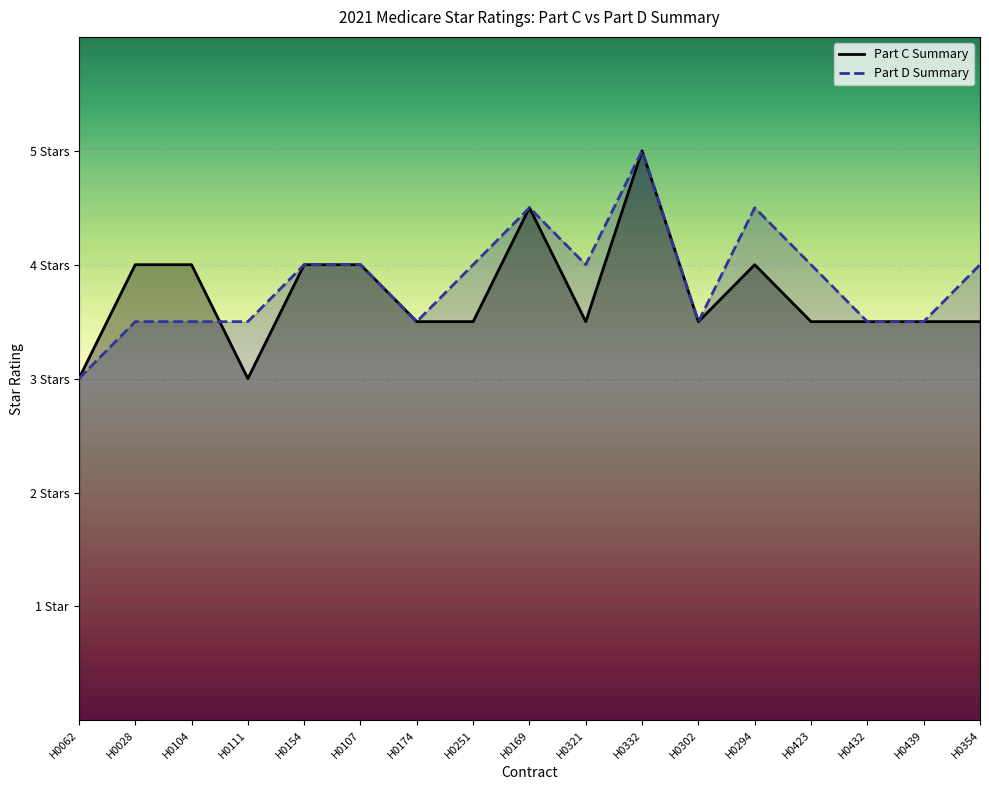

After their last crossing, which series has the higher values: Part D Summary or Part C Summary?

Part D Summary